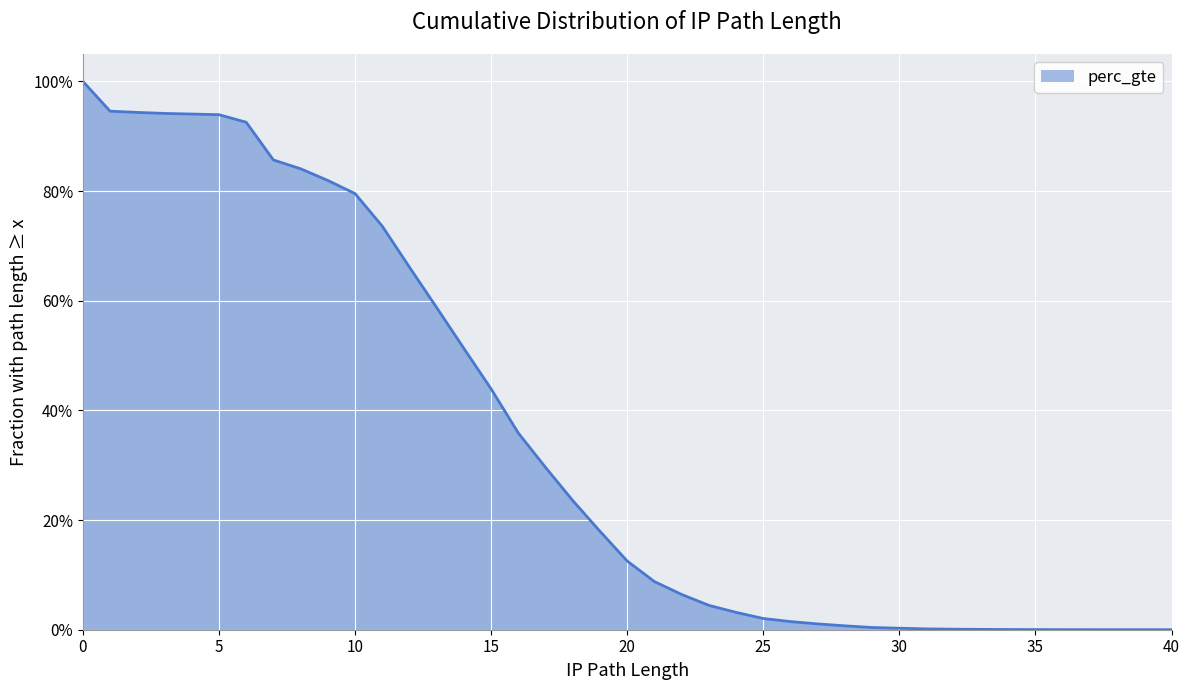

The chart shows a value of 0.1 at 20. True or false?

False